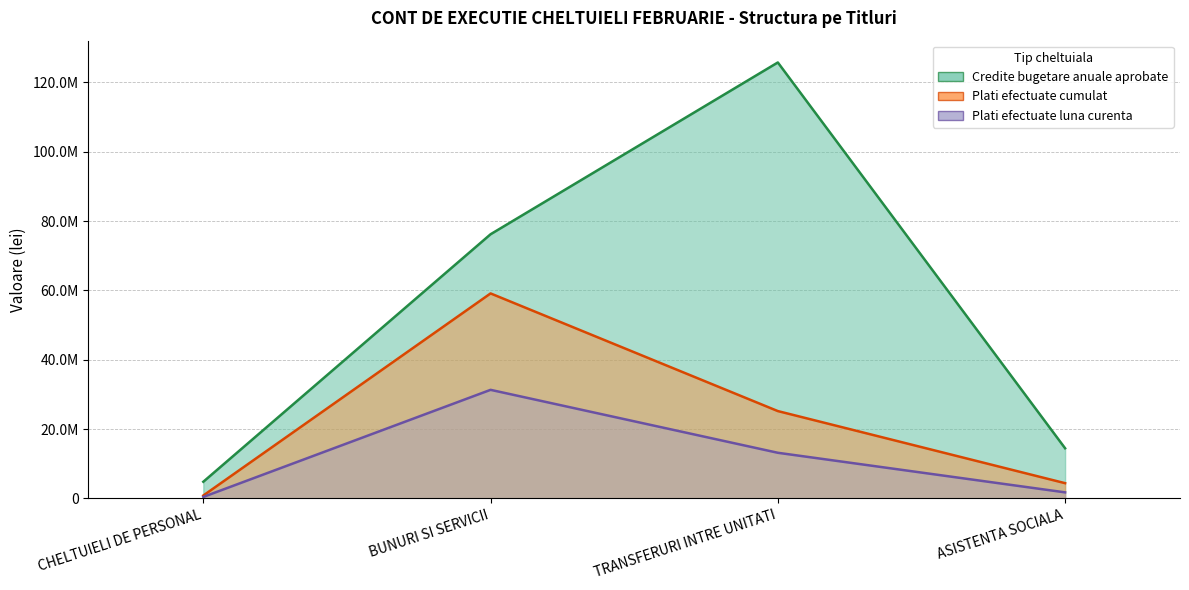

What is the maximum value for Plati efectuate cumulat?

59124615.5